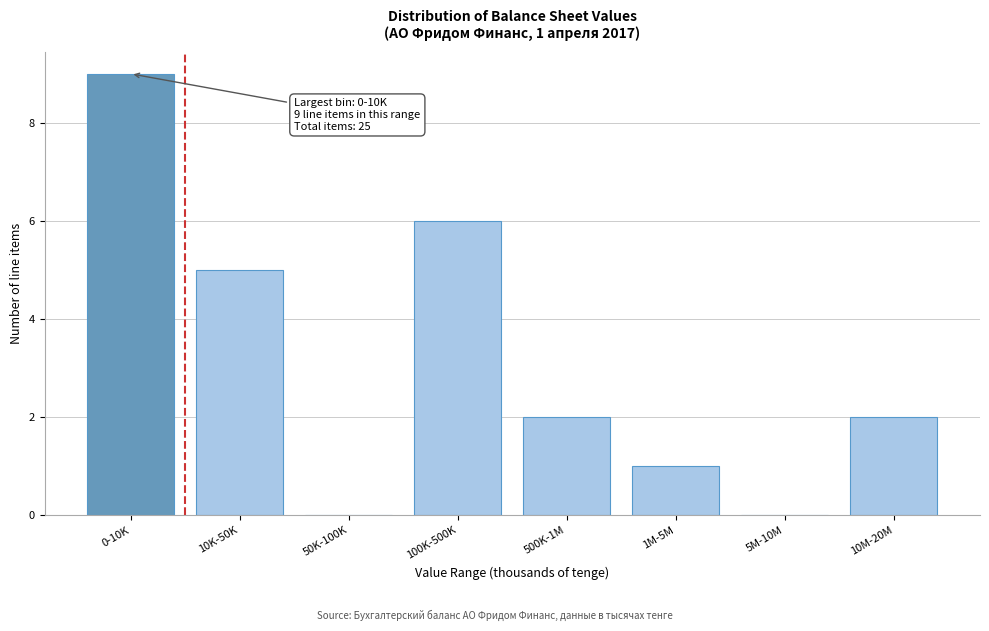

Reading left to right, what are all the values shown in this chart?

0-10K=9	10K-50K=5	50K-100K=0	100K-500K=6	500K-1M=2	1M-5M=1	5M-10M=0	10M-20M=2